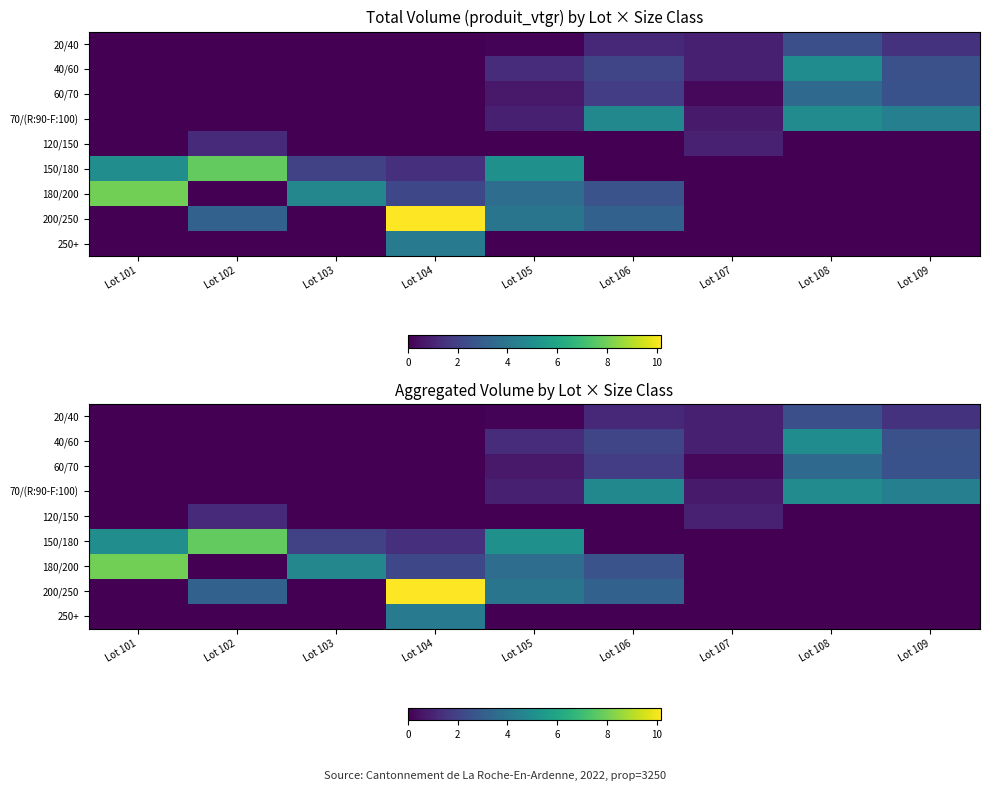

What is the sum of all 60/70 values?

8.9